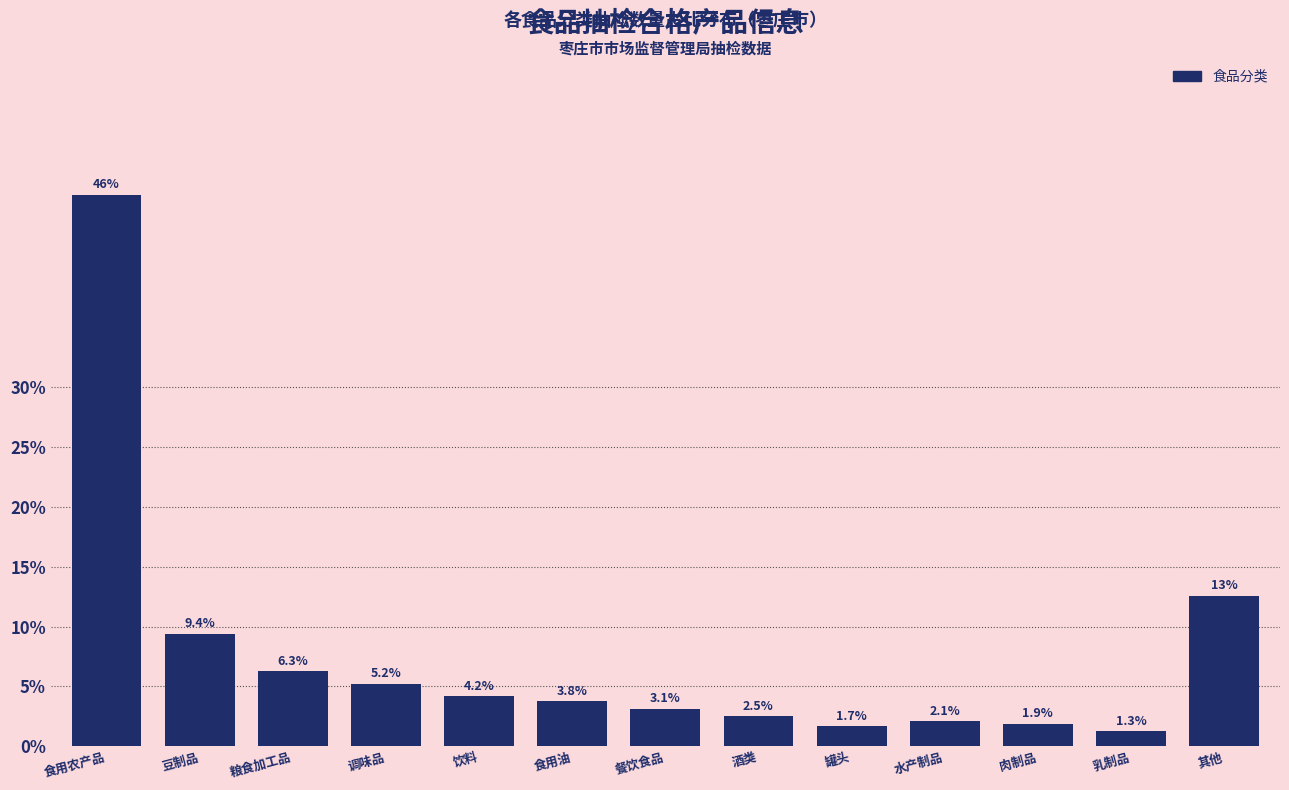

Reading right to left, list all the values displayed in this chart.

12.6	1.3	1.9	2.1	1.7	2.5	3.1	3.8	4.2	5.2	6.3	9.4	46.0